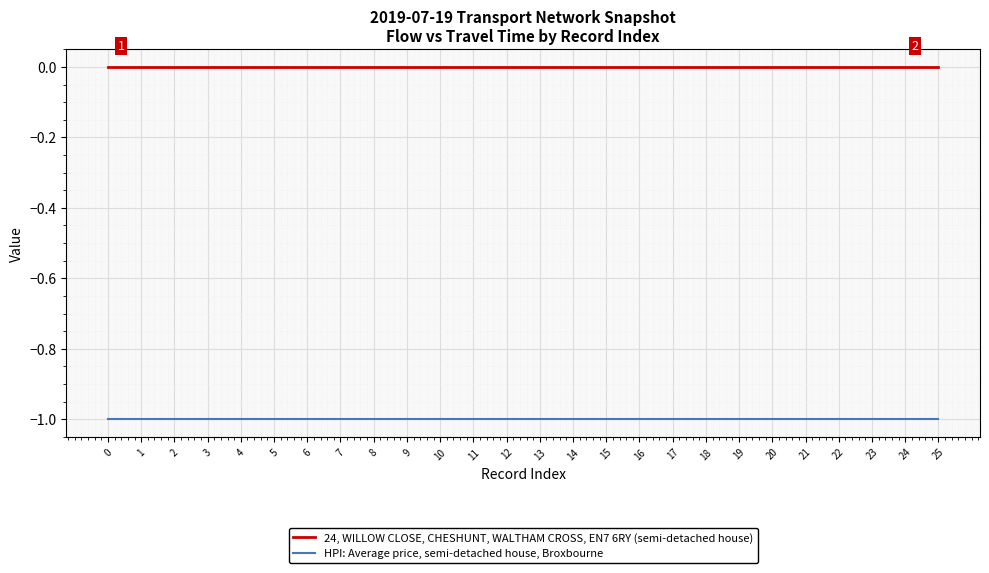

Rank the series at 1 from highest to lowest value.

24, WILLOW CLOSE, CHESHUNT, WALTHAM CROSS, EN7 6RY (semi-detached house), HPI: Average price, semi-detached house, Broxbourne